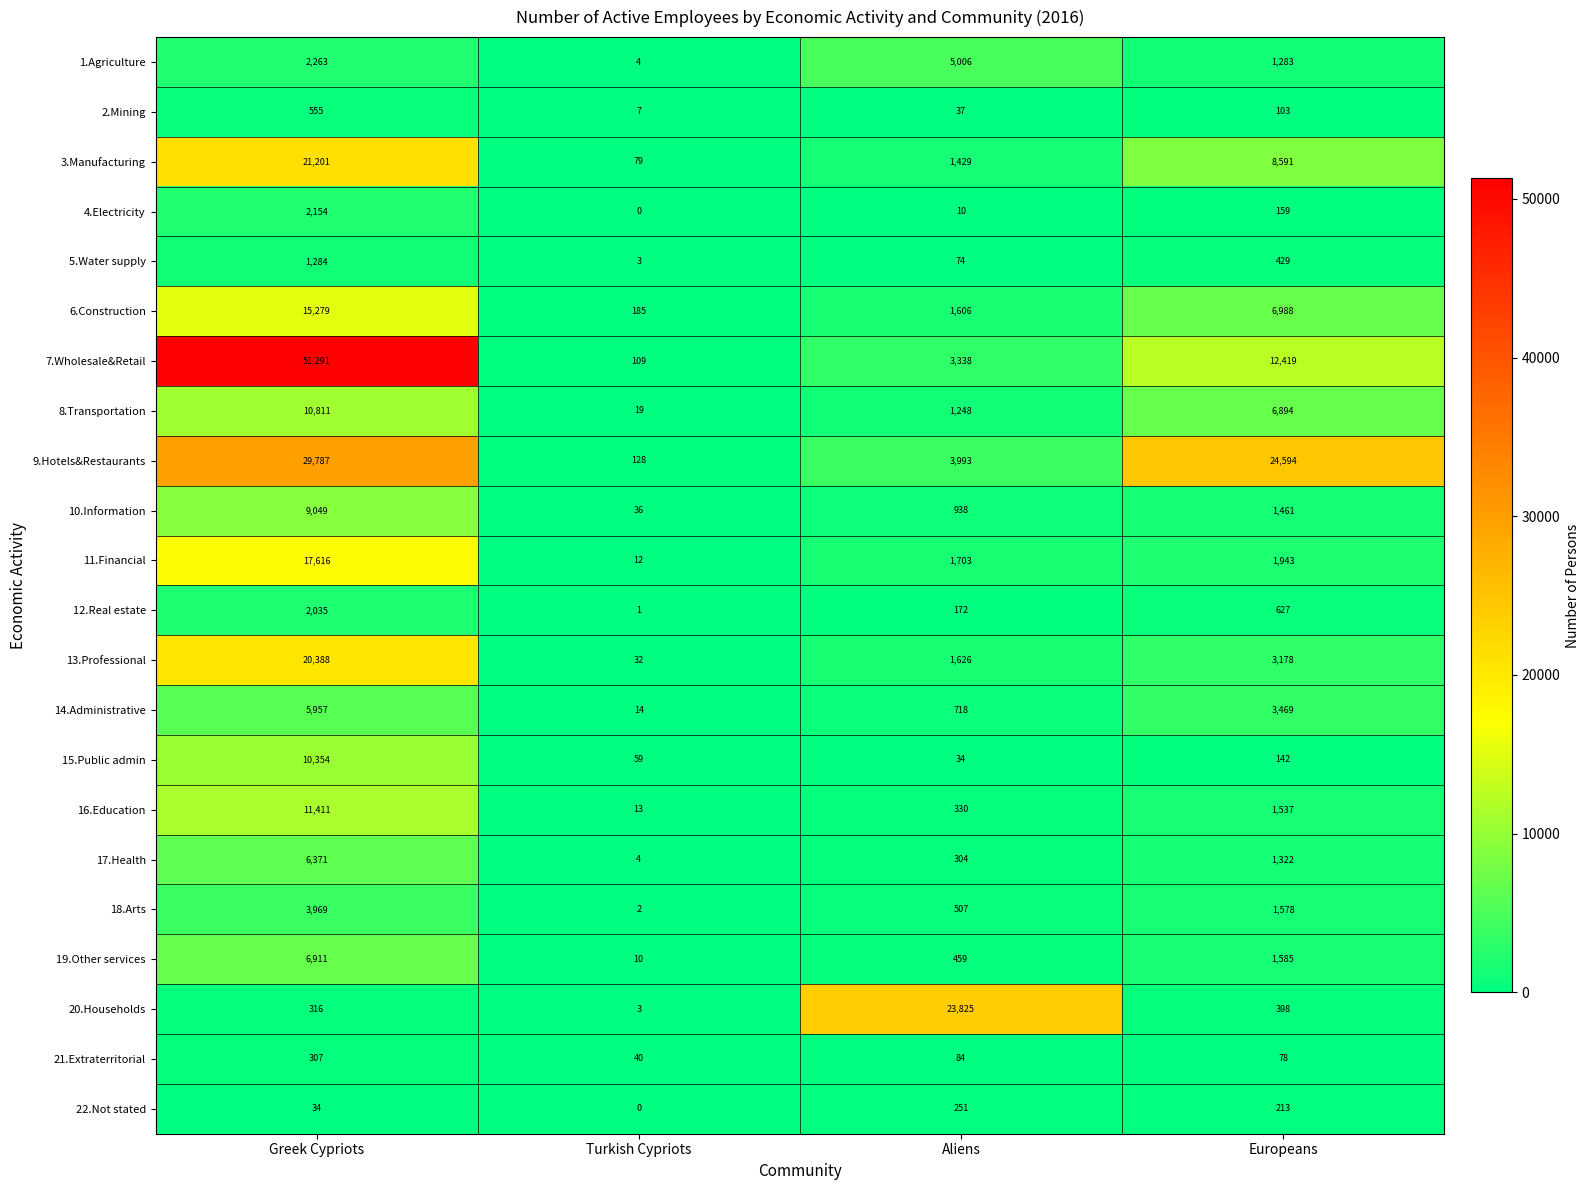

The 7.Wholesale&Retail series shows 91357 at Greek Cypriots. True or false?

False